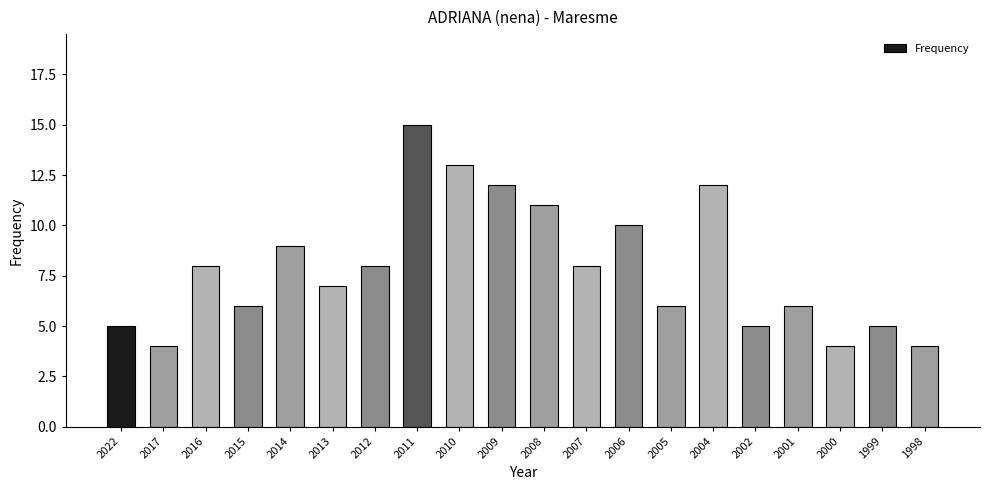

Approximately how many times larger is the value at 2010 compared to 2004?

1.1